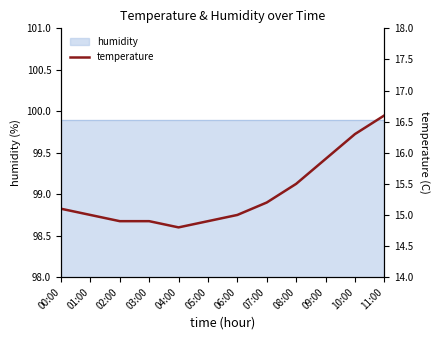

True or false: there are more than 1 points higher than both neighbors.

False